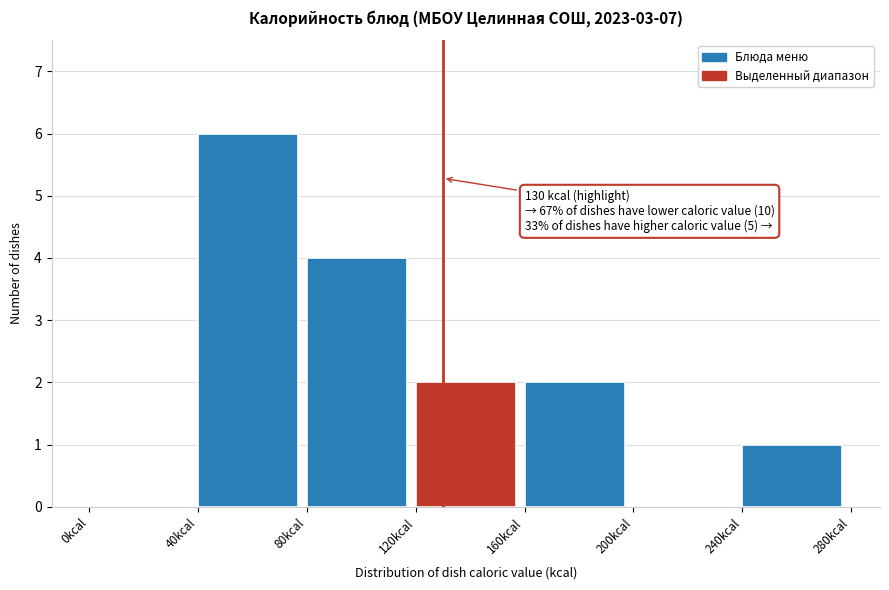

Over which range of the x-axis is the bar tallest?

40 to 80